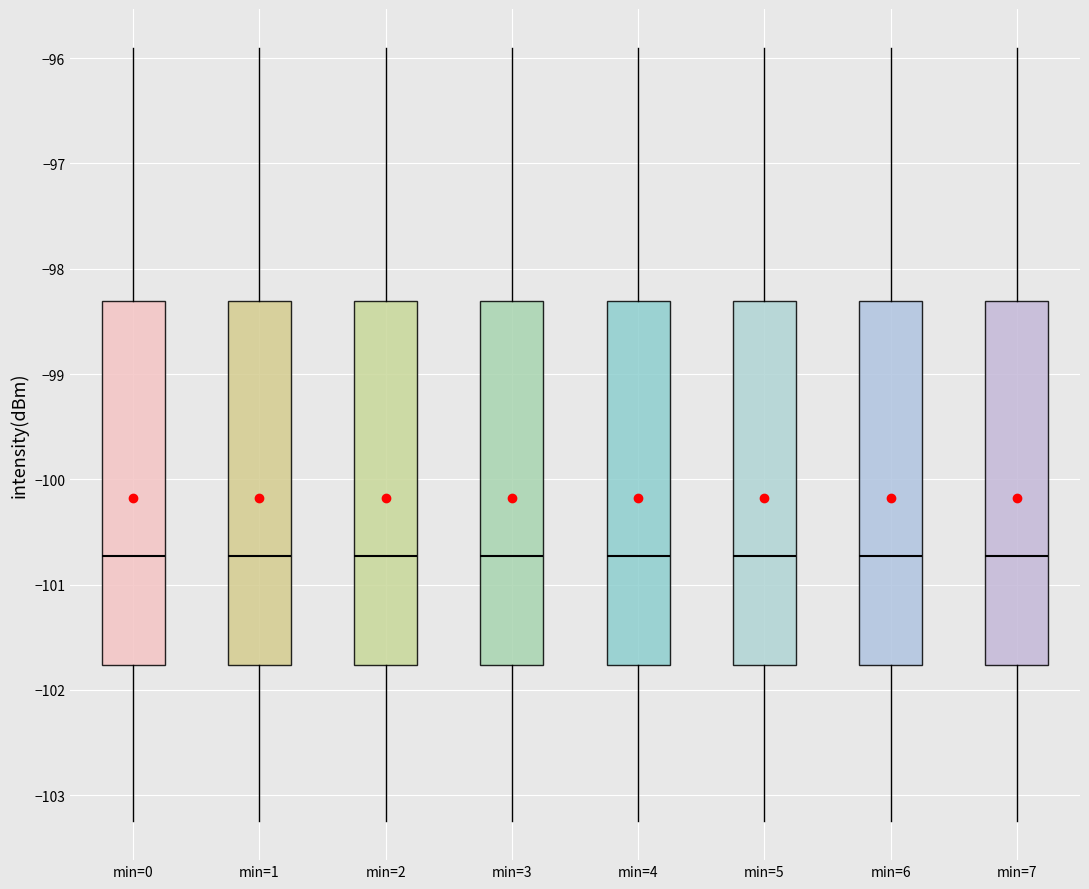

Reading left to right, read every box against the y-axis: the position of its median line, the range the box covers, and the ends of its whiskers. The values are not printed on the chart, so give them approximately, as read against the axis.

min=0: median -100.7, box -101.8 to -98.3, whiskers -103.2 to -95.9
min=1: median -100.7, box -101.8 to -98.3, whiskers -103.2 to -95.9
min=2: median -100.7, box -101.8 to -98.3, whiskers -103.2 to -95.9
min=3: median -100.7, box -101.8 to -98.3, whiskers -103.2 to -95.9
min=4: median -100.7, box -101.8 to -98.3, whiskers -103.2 to -95.9
min=5: median -100.7, box -101.8 to -98.3, whiskers -103.2 to -95.9
min=6: median -100.7, box -101.8 to -98.3, whiskers -103.2 to -95.9
min=7: median -100.7, box -101.8 to -98.3, whiskers -103.2 to -95.9